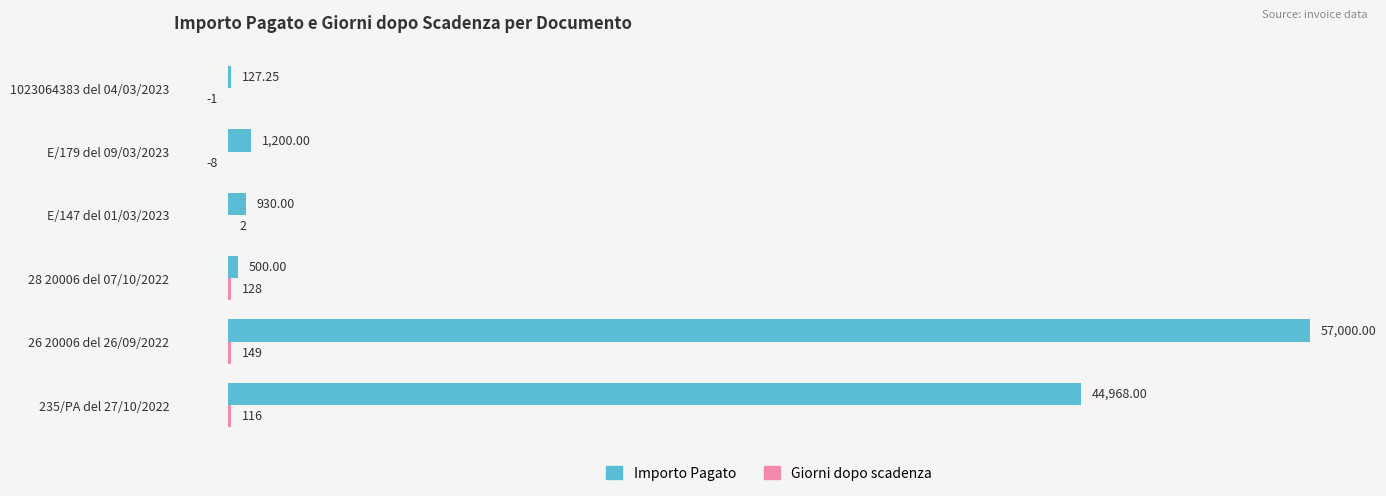

At which category is the sum across all series the highest?

26 20006 del 26/09/2022